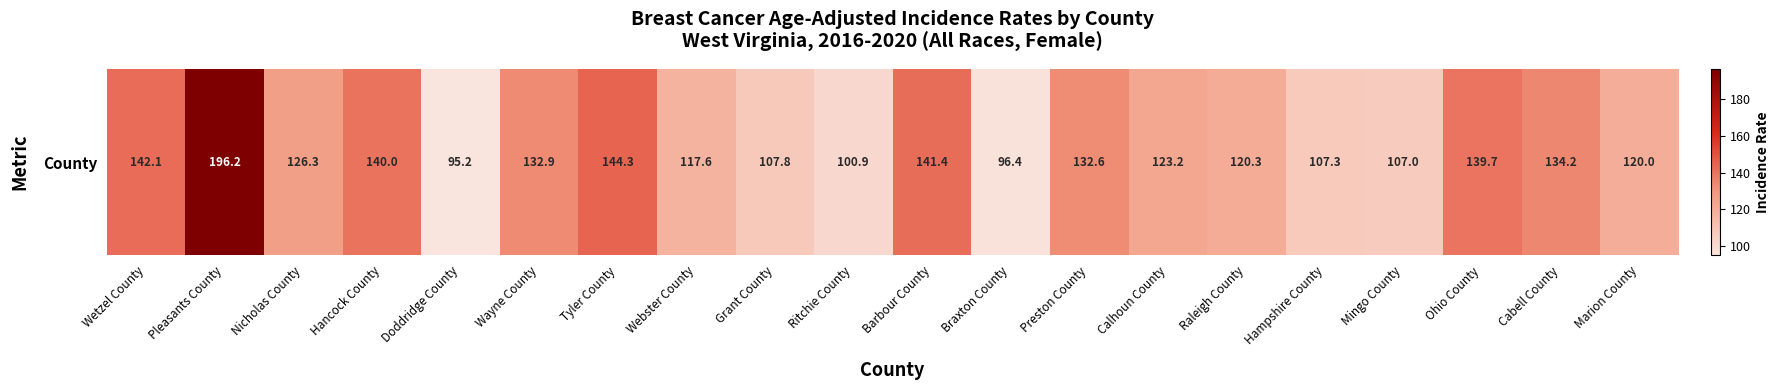

What is the difference between the values at Tyler County and Raleigh County?

24.0